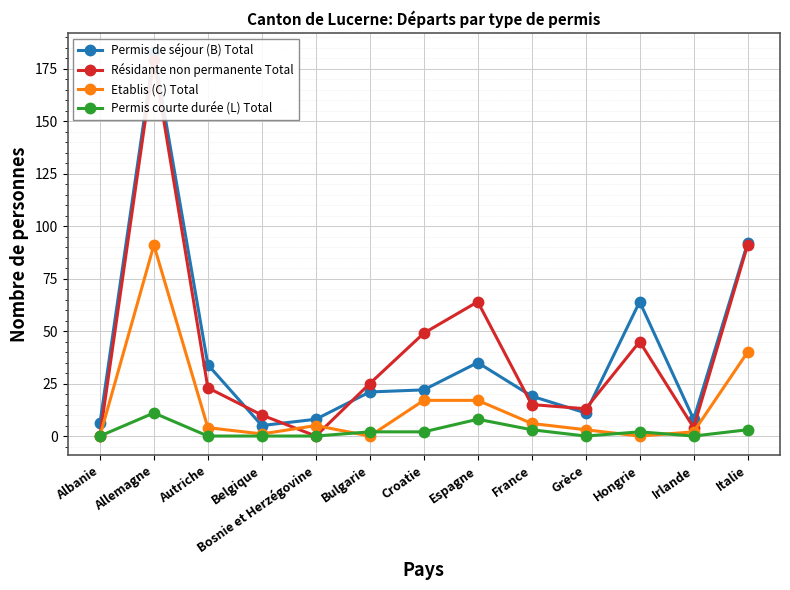

Which series has the largest range (max minus min)?

Résidante non permanente Total